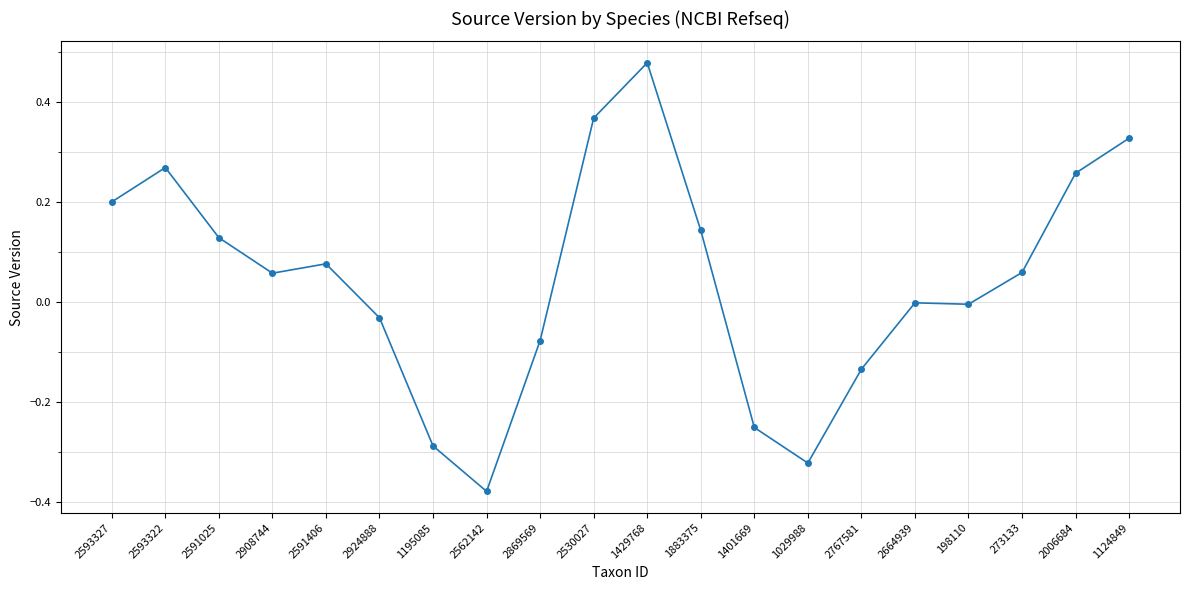

Which label corresponds to the smallest value in the chart?

2562142